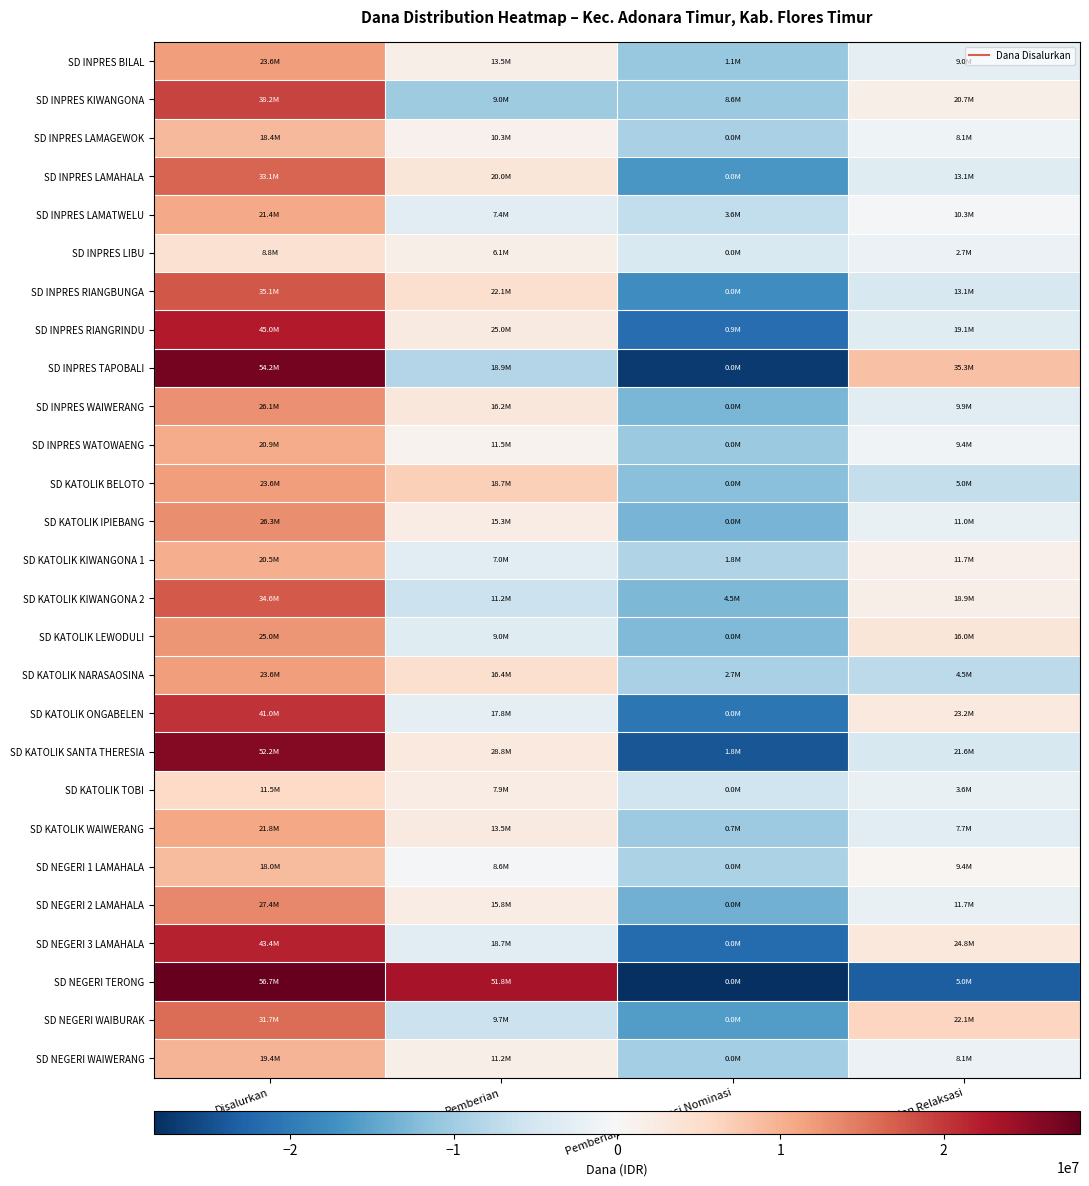

Between Pemberian and Pemberian Relaksasi, which series saw the biggest shift?

SD NEGERI TERONG